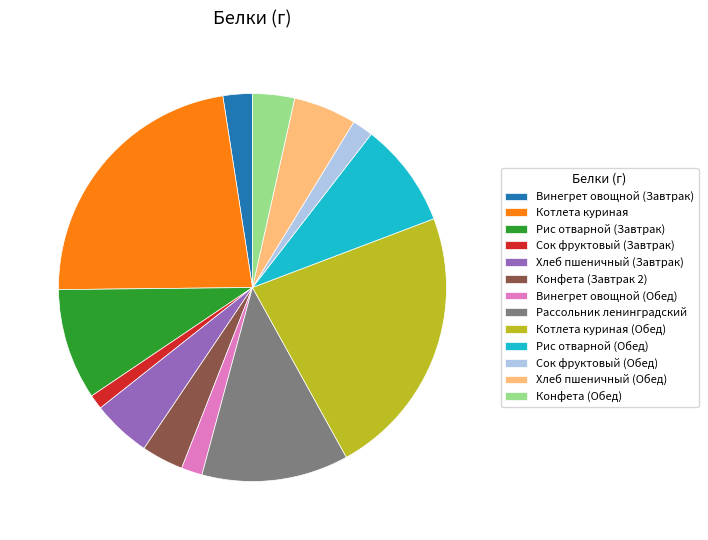

The Рис отварной (Завтрак) slice represents 9% of the pie. True or false?

True